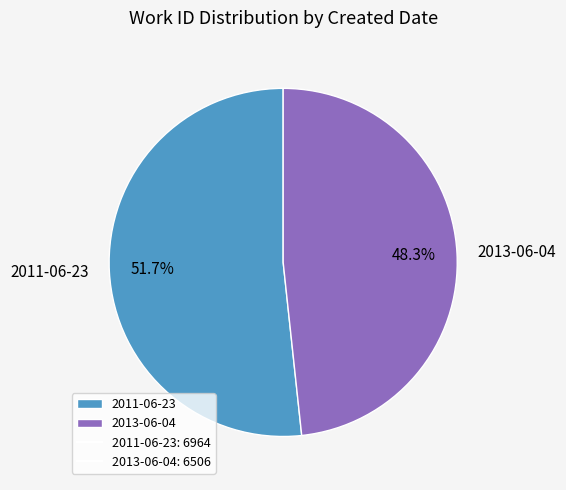

Does 2013-06-04 represent more than half of the total?

No